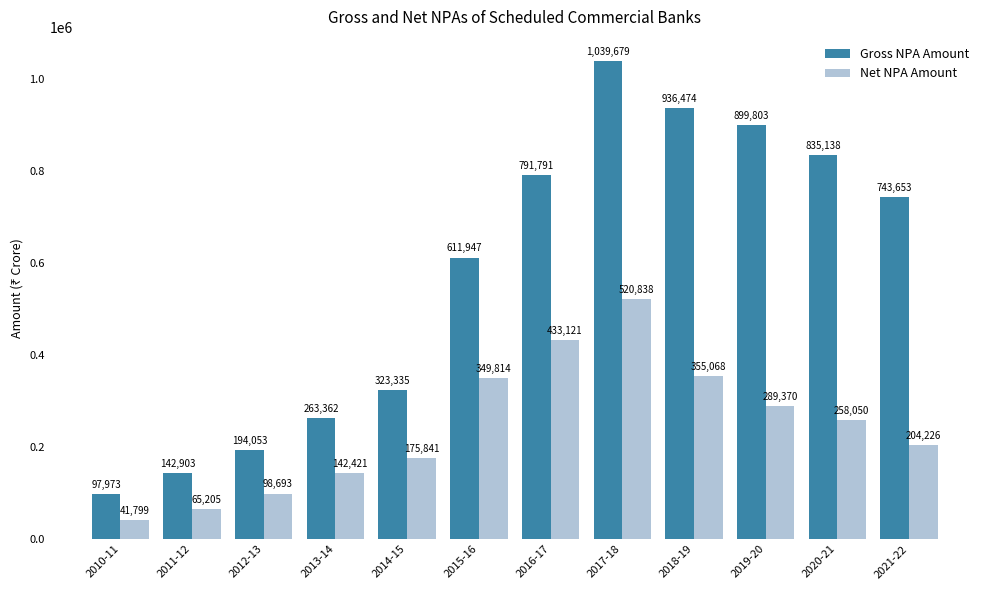

What is the spread (max minus min) of values at 2018-19?

581406